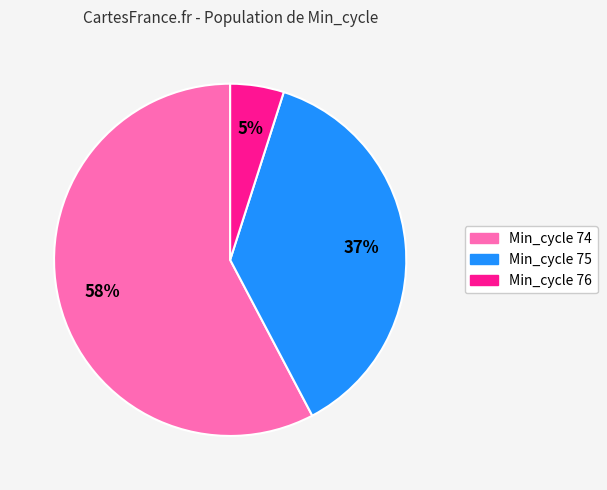

Is Min_cycle 74 the majority of the pie?

Yes